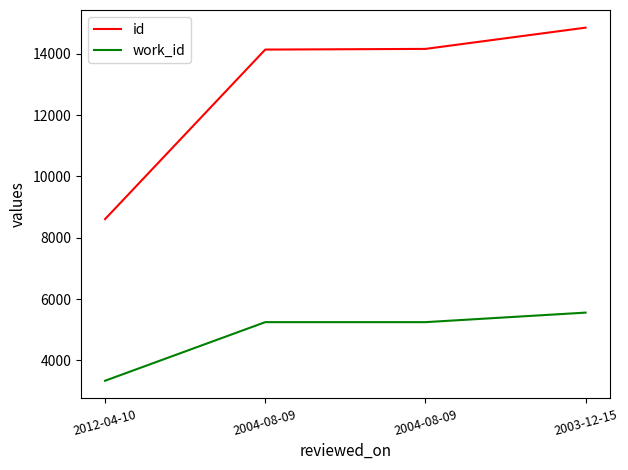

What is the difference between the maximum and minimum values in the work_id series?

2222